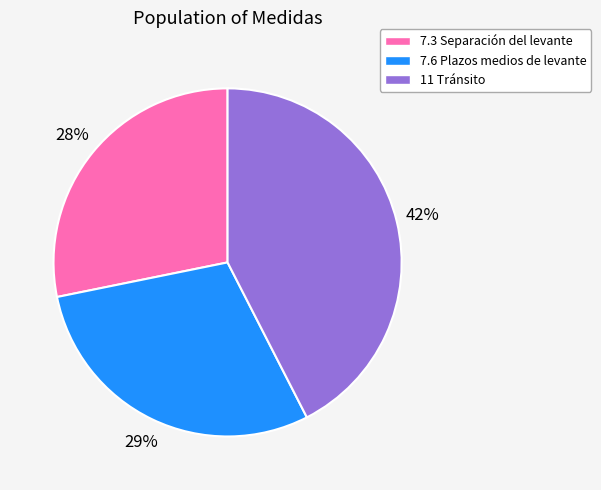

What is the largest slice in the pie chart?

11 Tránsito